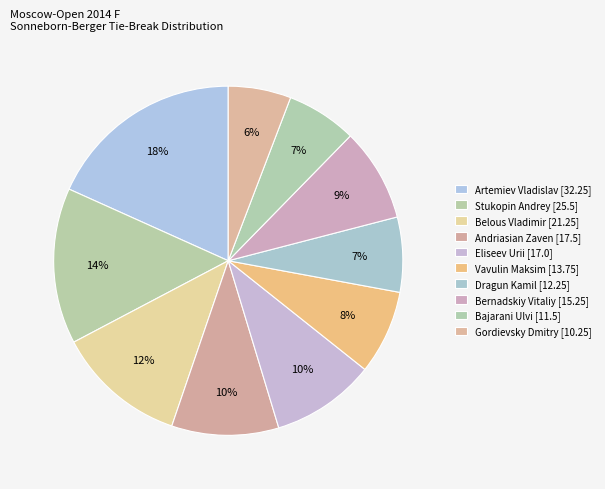

Which category has the biggest portion of the pie?

Artemiev Vladislav